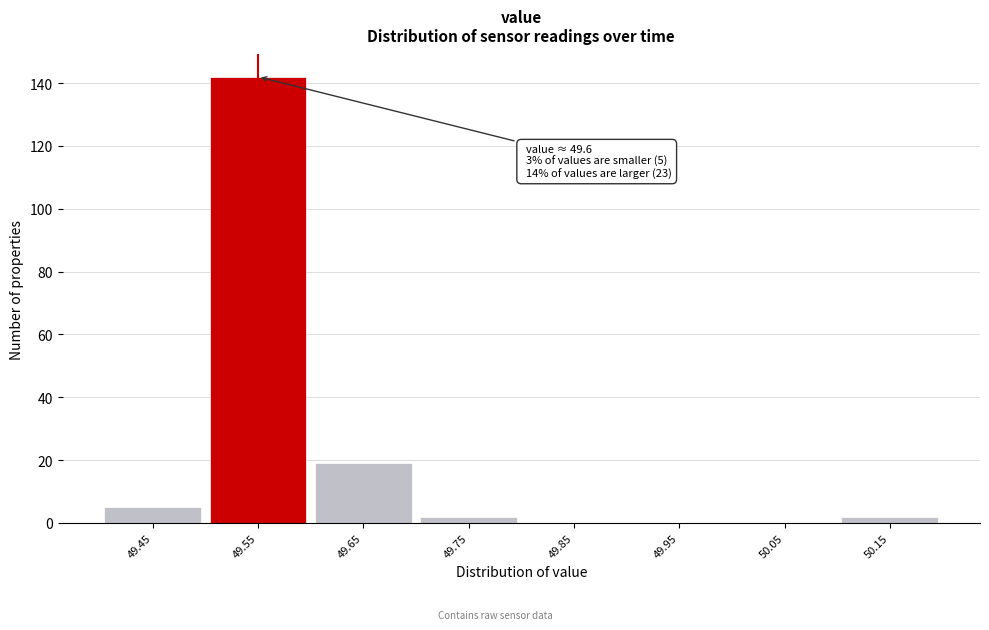

Reading right to left, list all the values displayed in this chart.

50.15=2	50.05=0	49.95=0	49.85=0	49.75=2	49.65=19	49.55=142	49.45=5